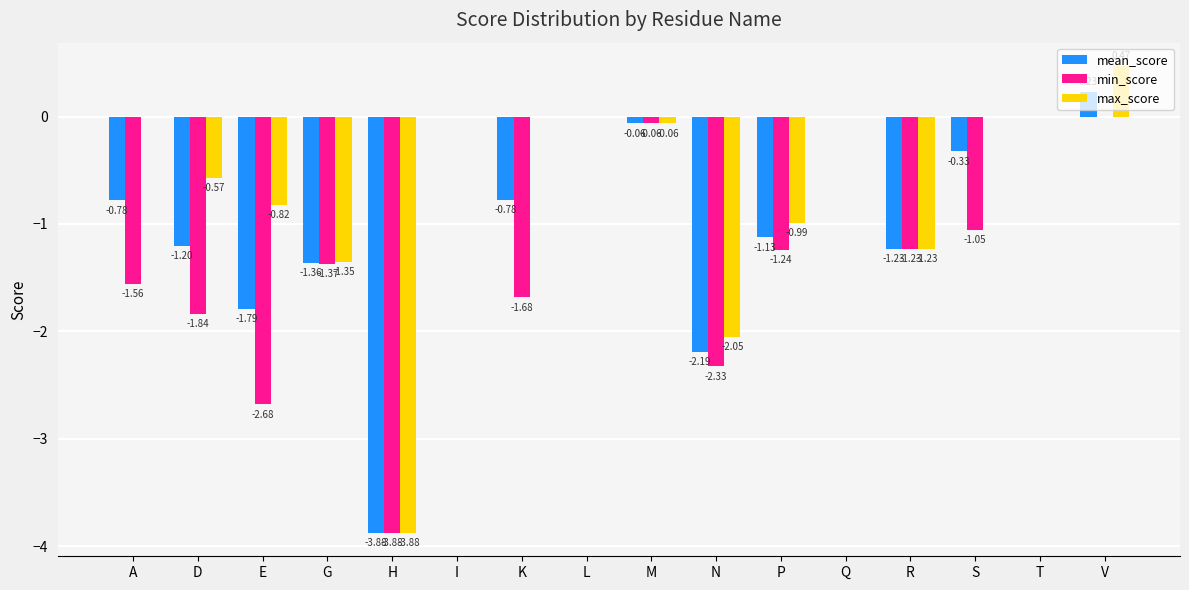

How many distinct data groups are displayed?

3